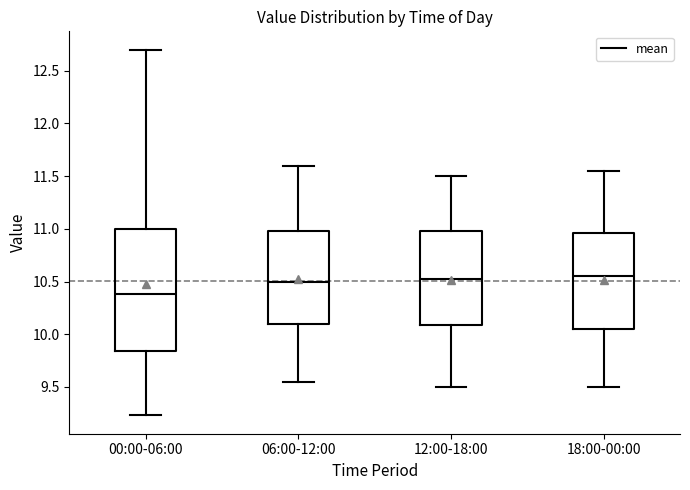

Which box has the lowest median line?

00:00-06:00